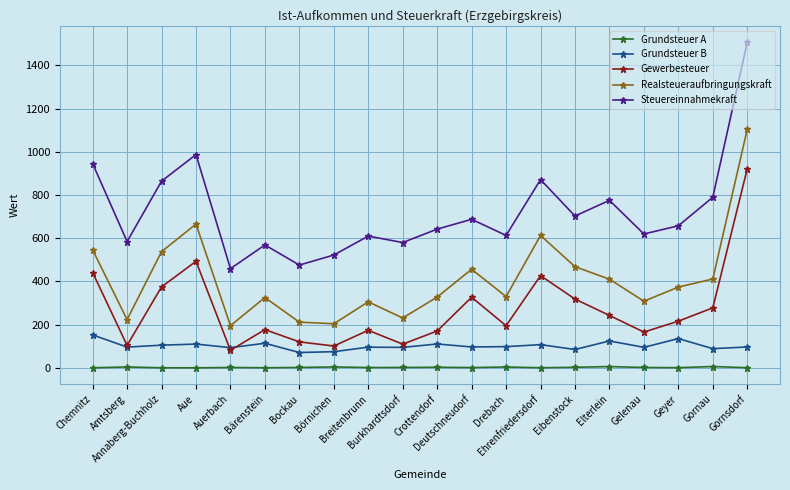

Which series has the widest spread of values?

Steuereinnahmekraft